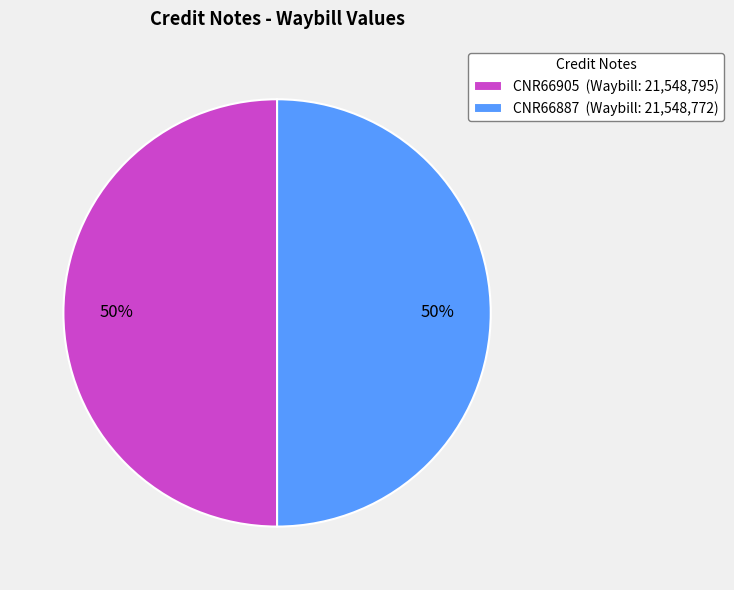

Is the sum of CNR66905 (Waybill: 21,548,795) and CNR66887 (Waybill: 21,548,772) greater than half?

Yes